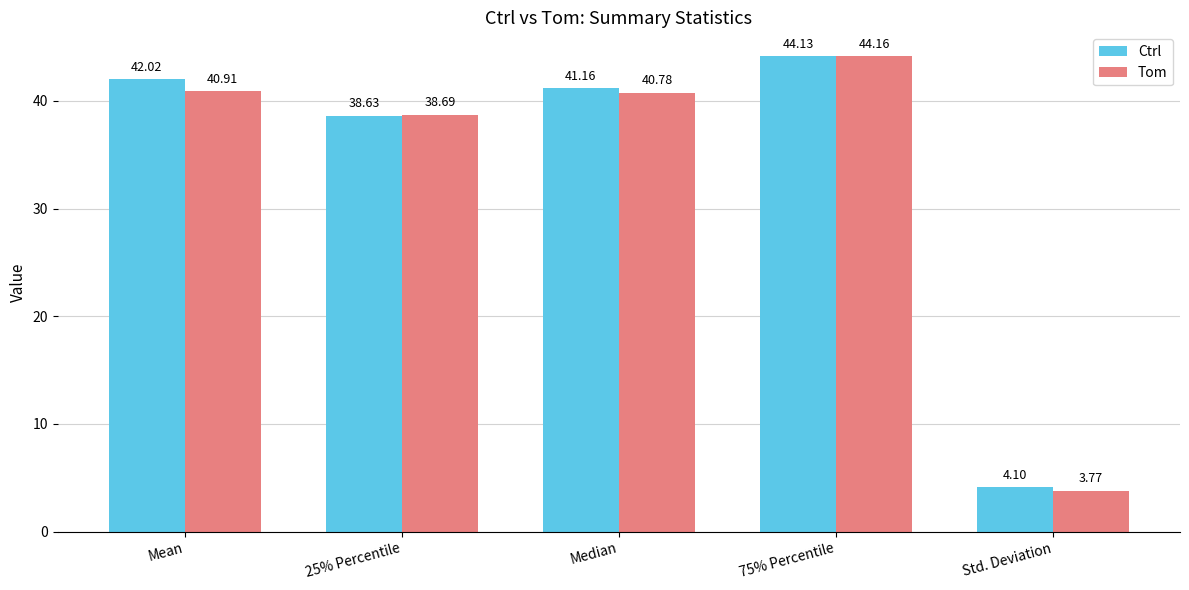

What is the spread (max minus min) of values at Std. Deviation?

0.3